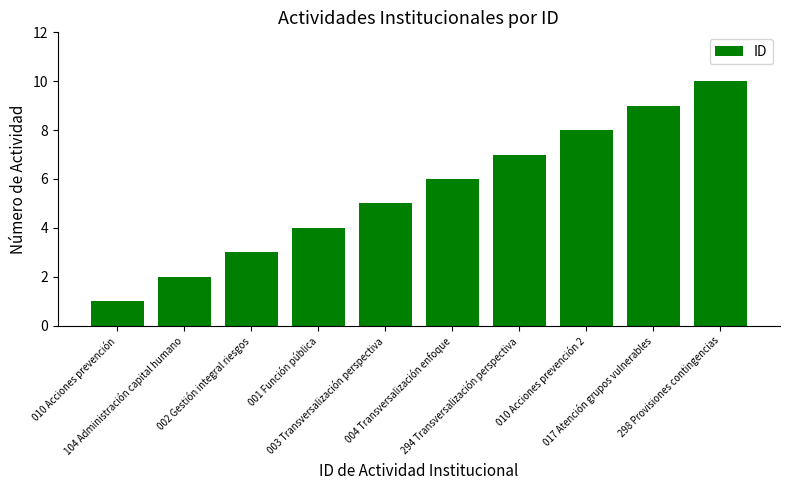

What is the value of the 5th bar from the left?

5